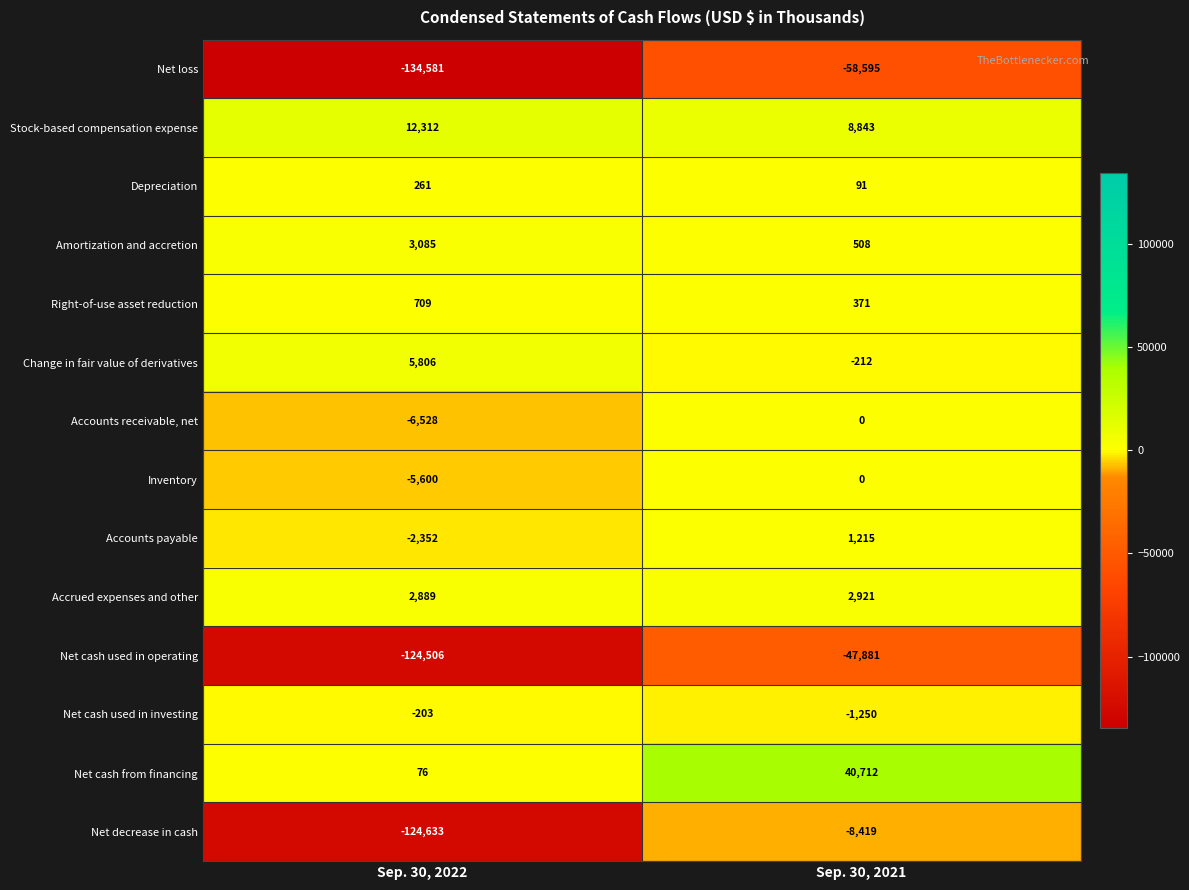

True or false: Net decrease in cash has a value of -8419 at Sep. 30, 2021.

True